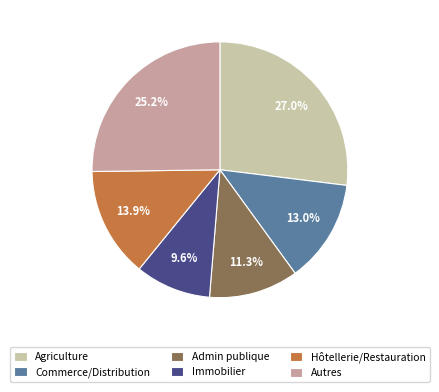

Is Commerce/Distribution the majority of the pie?

No